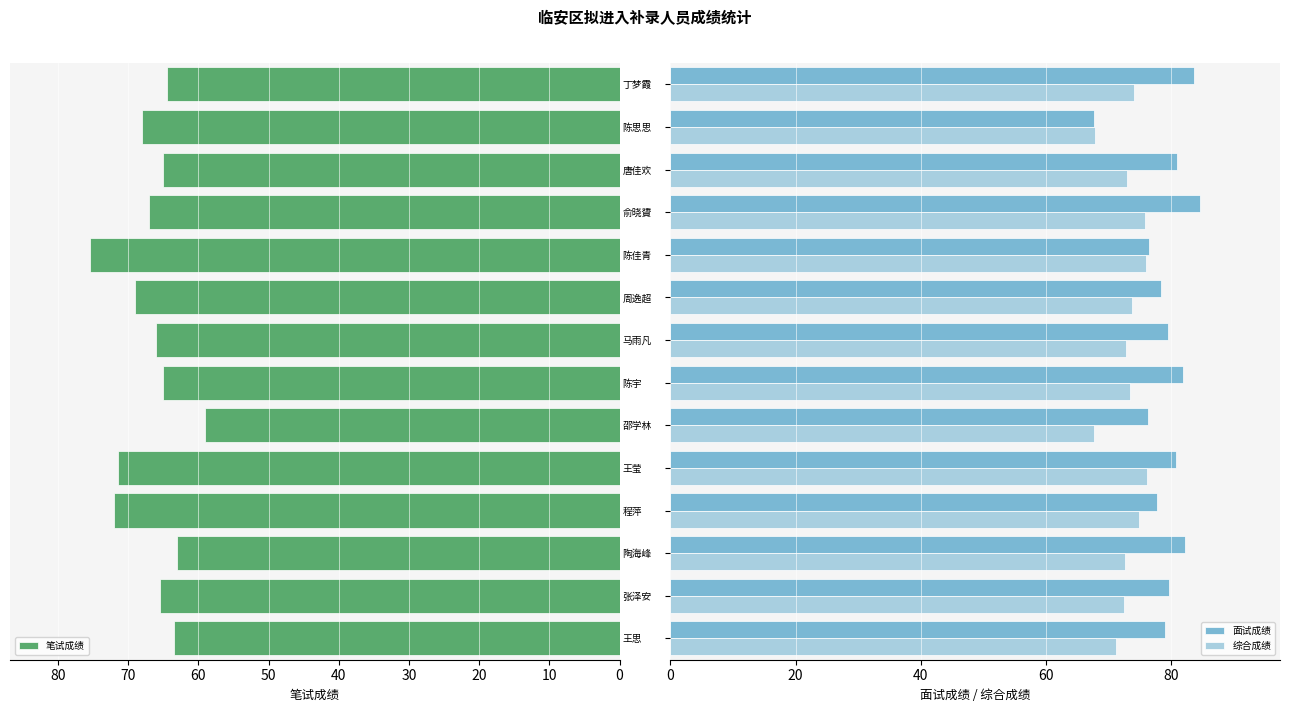

The value of 笔试成绩 at 俞晓贇 is 67.0. True or false?

True